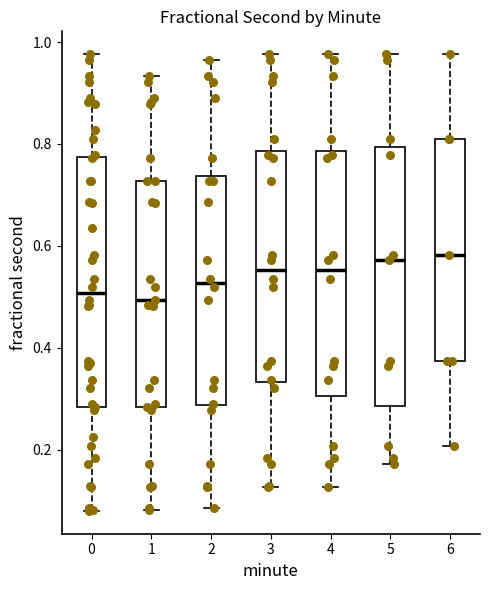

Reading left to right, transcribe this box plot: for each box, give where its median line is, the range the box spans, and where its two whiskers end, as read against the y-axis. The values are not printed on the chart, so give them approximately, as read against the axis.

0: median 0.50, box 0.28 to 0.78, whiskers 0.08 to 0.98
1: median 0.50, box 0.28 to 0.72, whiskers 0.08 to 0.94
2: median 0.52, box 0.28 to 0.74, whiskers 0.08 to 0.96
3: median 0.56, box 0.34 to 0.78, whiskers 0.12 to 0.98
4: median 0.56, box 0.30 to 0.78, whiskers 0.12 to 0.98
5: median 0.58, box 0.28 to 0.80, whiskers 0.18 to 0.98
6: median 0.58, box 0.38 to 0.80, whiskers 0.20 to 0.98